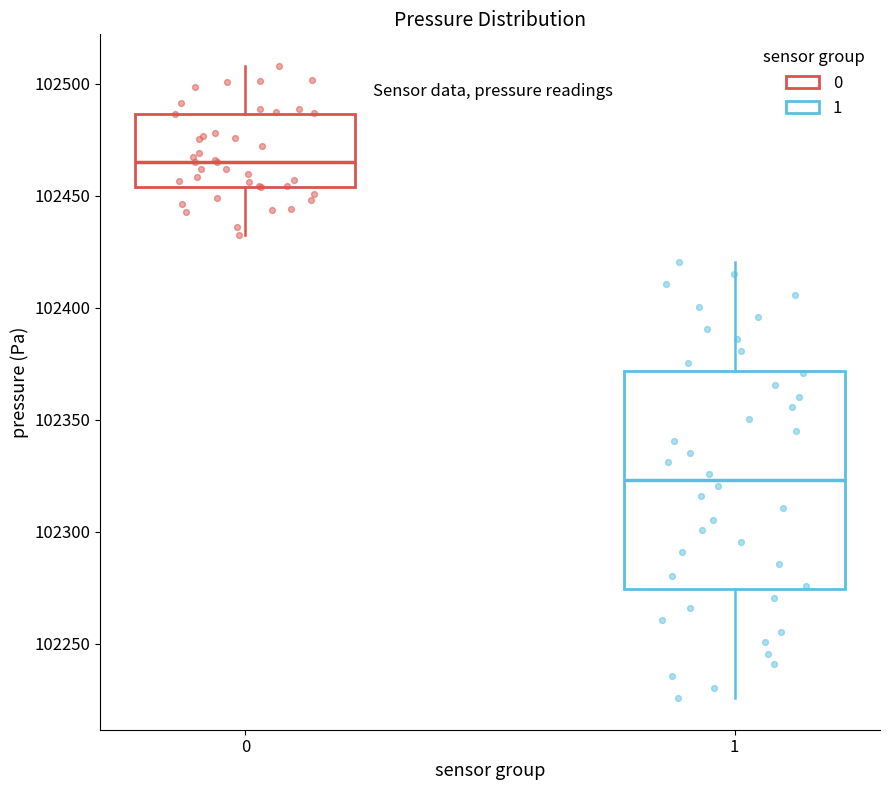

Comparing the boxes themselves (not the whiskers), which one is the tallest?

1